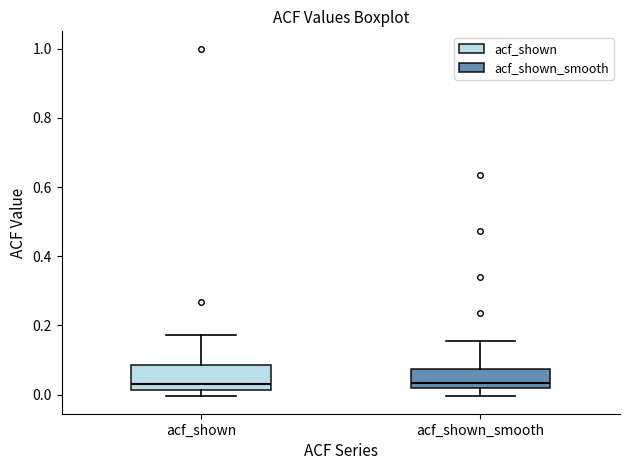

Reading left to right, read every box against the y-axis: the position of its median line, the range the box covers, and the ends of its whiskers. The values are not printed on the chart, so give them approximately, as read against the axis.

acf_shown: median 0.02 (just above the box's lower edge), box 0.02 to 0.08, whiskers 0.00 to 0.18
acf_shown_smooth: median 0.04, box 0.02 to 0.08, whiskers 0.00 to 0.16